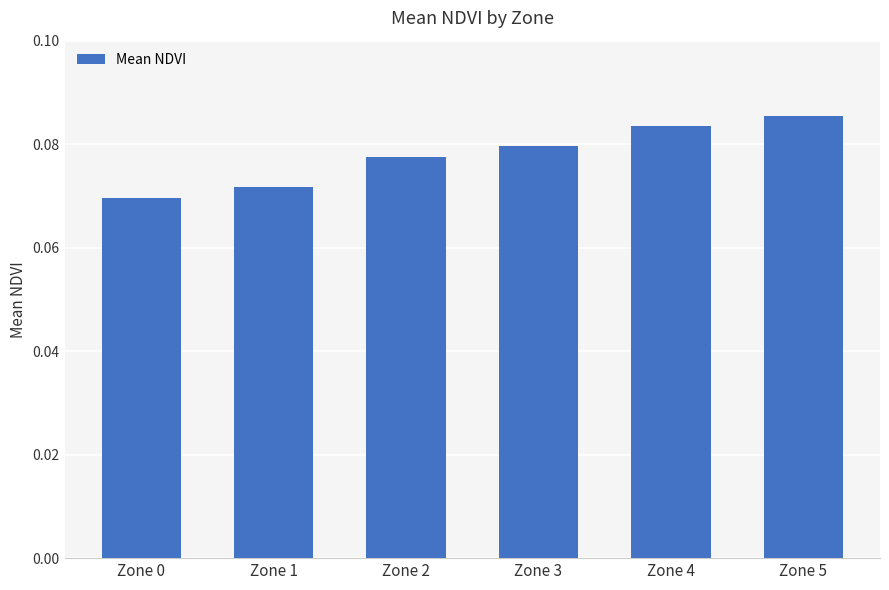

Are the bars horizontal?

No